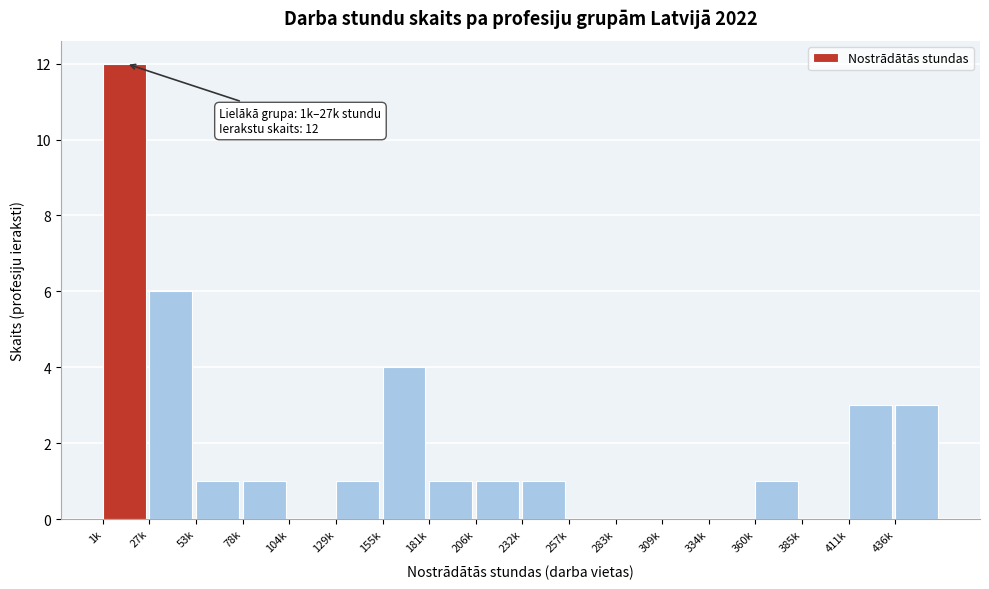

Reading right to left, transcribe all the data shown in this chart.

436k=3	411k=3	385k=0	360k=1	334k=0	309k=0	283k=0	257k=0	232k=1	206k=1	181k=1	155k=4	129k=1	104k=0	78k=1	53k=1	27k=6	1k=12